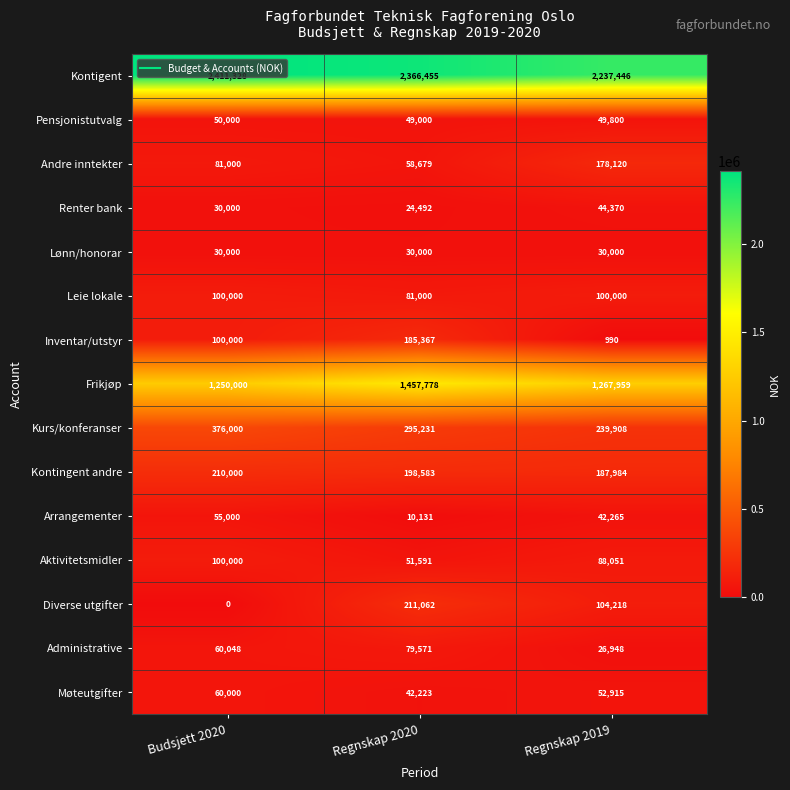

What is the sum of the Aktivitetsmidler values at Regnskap 2020 and Regnskap 2019?

139642